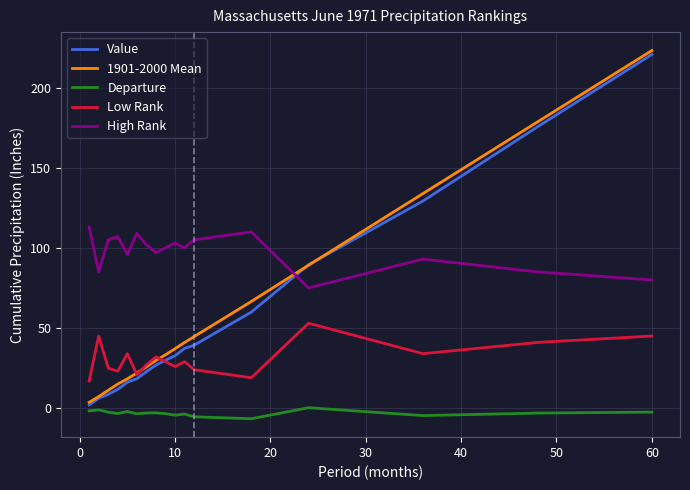

True or false: High Rank and Value intersect in this chart.

True